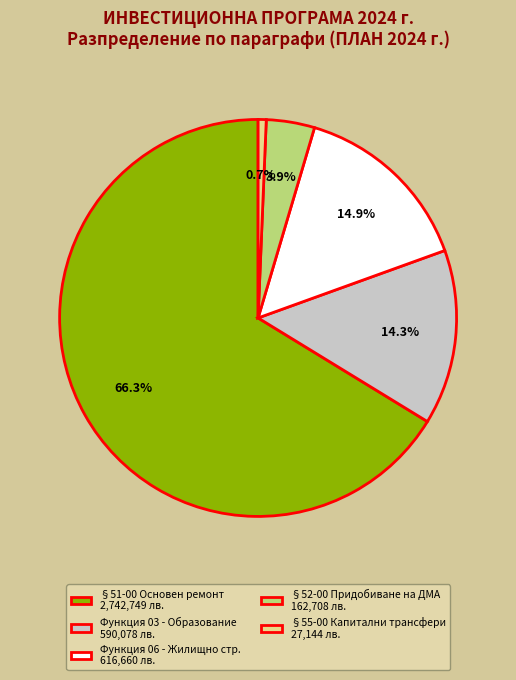

How many slices are in this pie chart?

5